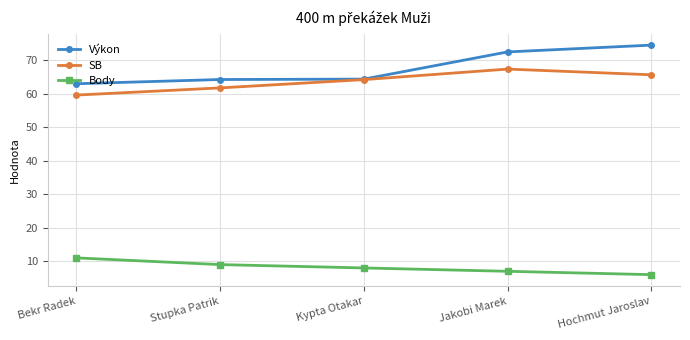

What is the spread (max minus min) of values at Stupka Patrik?

55.2